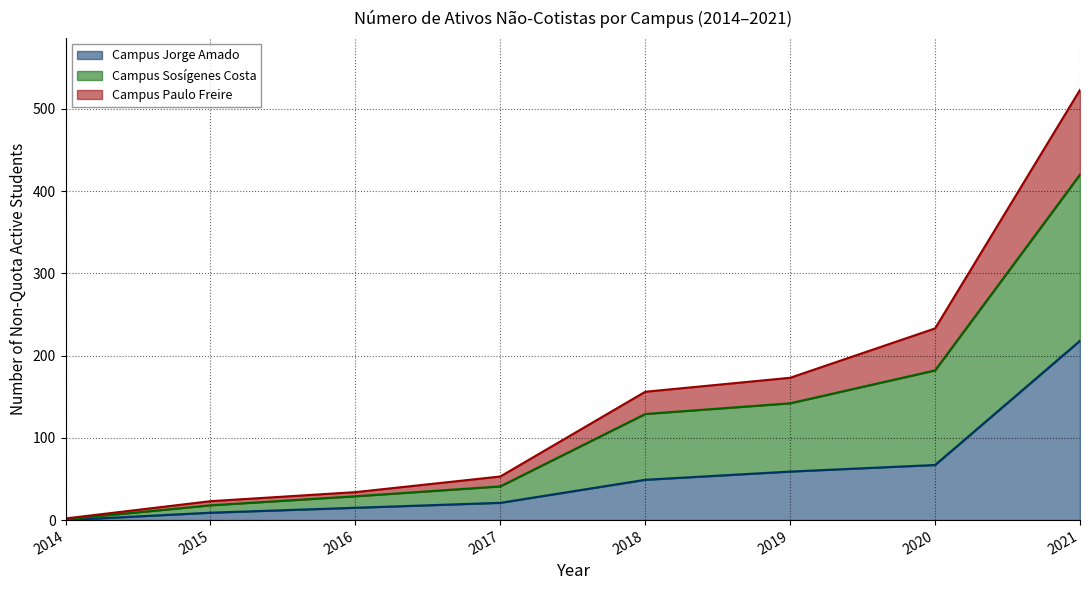

True or false: Campus Jorge Amado has a value of 14 at 2019.

False